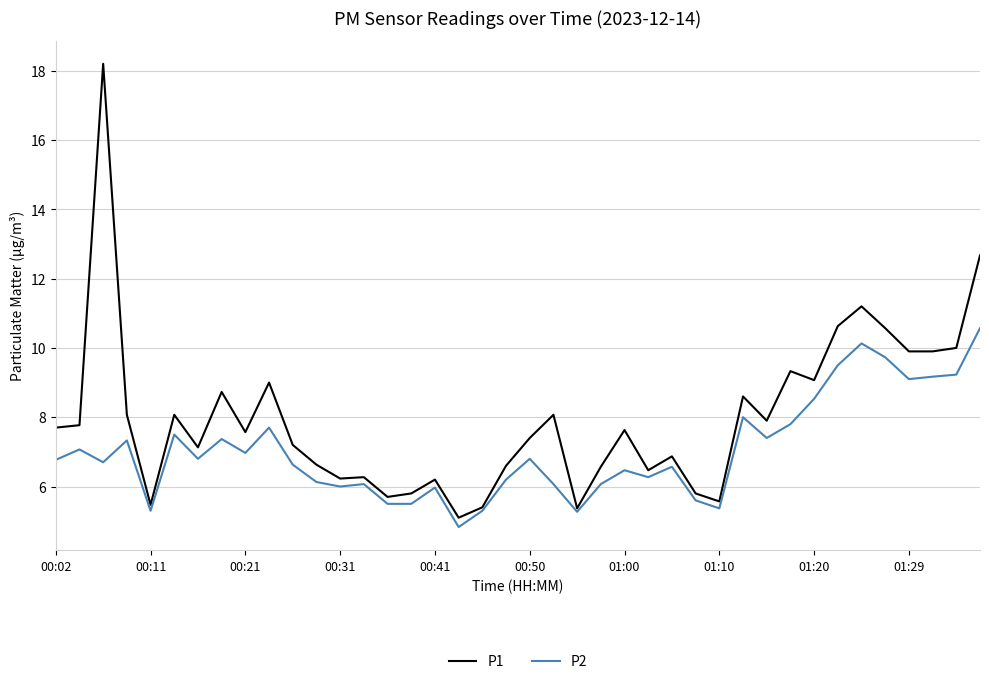

How many categories are shown in the chart?

40